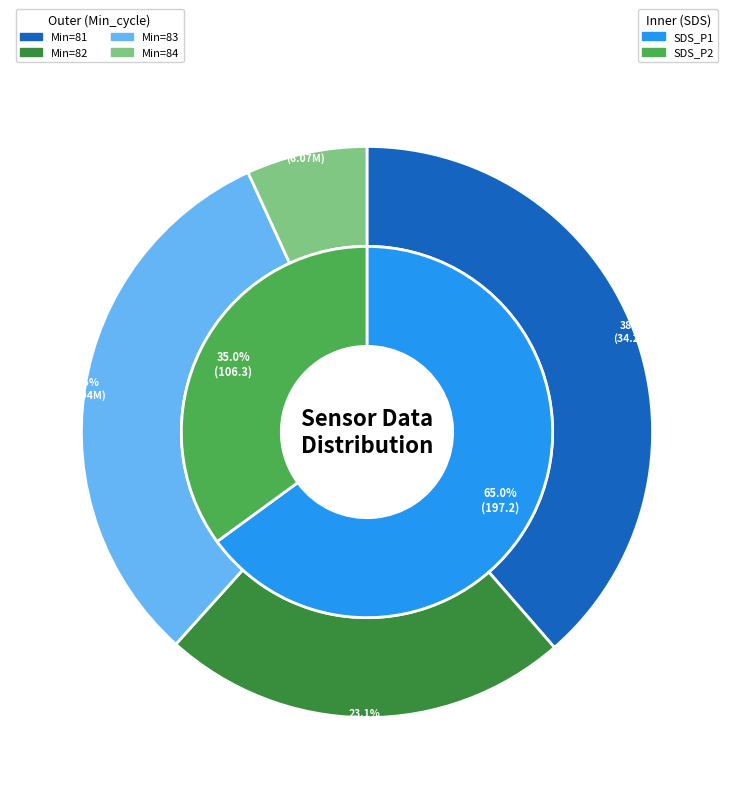

Between 4 and 10, which series saw the biggest shift?

SDS_P1